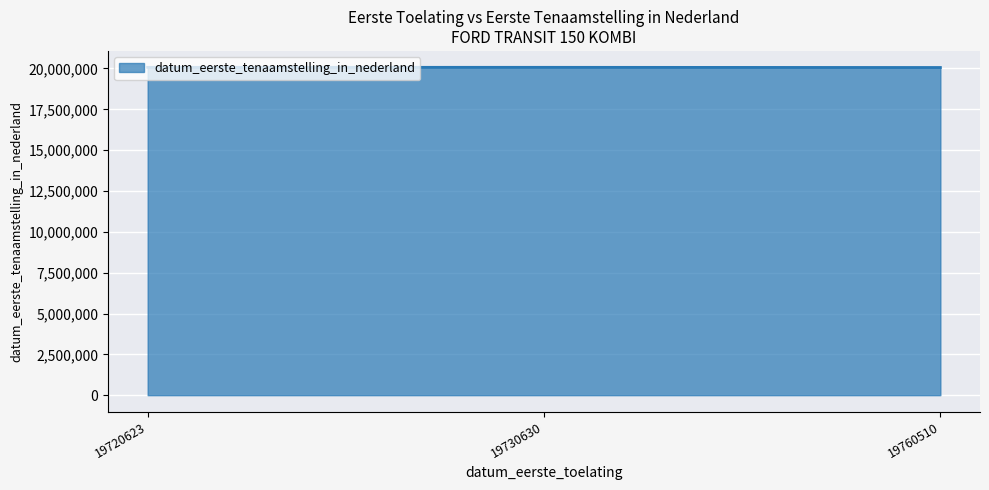

What is the greatest value displayed?

20071101